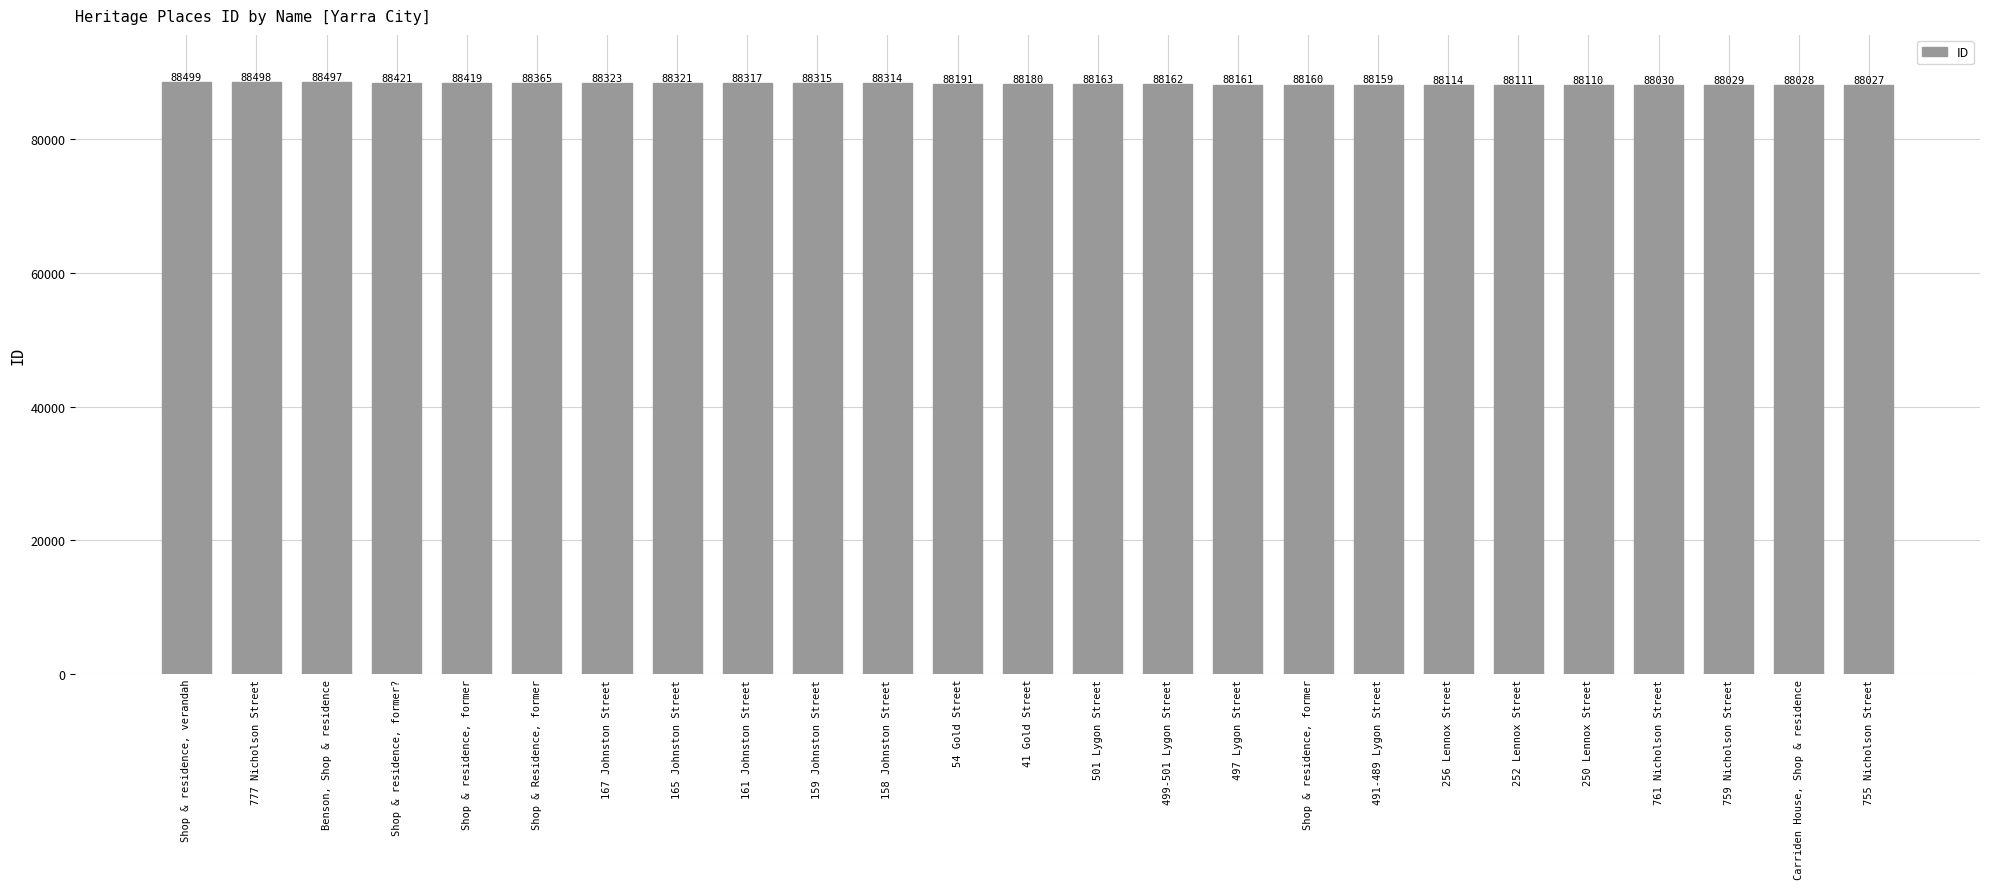

Reading left to right, extract all data points from this chart.

88499	88498	88497	88421	88419	88365	88323	88321	88317	88315	88314	88191	88180	88163	88162	88161	88160	88159	88114	88111	88110	88030	88029	88028	88027